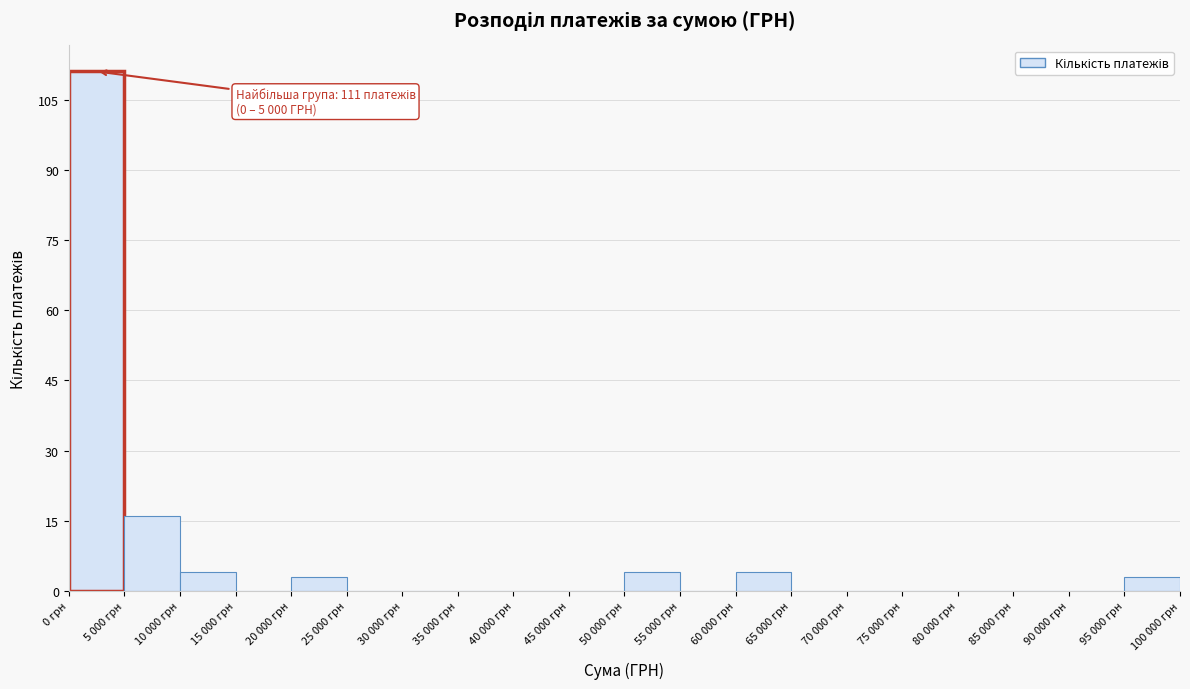

Reading right to left, extract all data points from this chart.

95 000 грн=3	90 000 грн=0	85 000 грн=0	80 000 грн=0	75 000 грн=0	70 000 грн=0	65 000 грн=0	60 000 грн=4	55 000 грн=0	50 000 грн=4	45 000 грн=0	40 000 грн=0	35 000 грн=0	30 000 грн=0	25 000 грн=0	20 000 грн=3	15 000 грн=0	10 000 грн=4	5 000 грн=16	0 грн=111